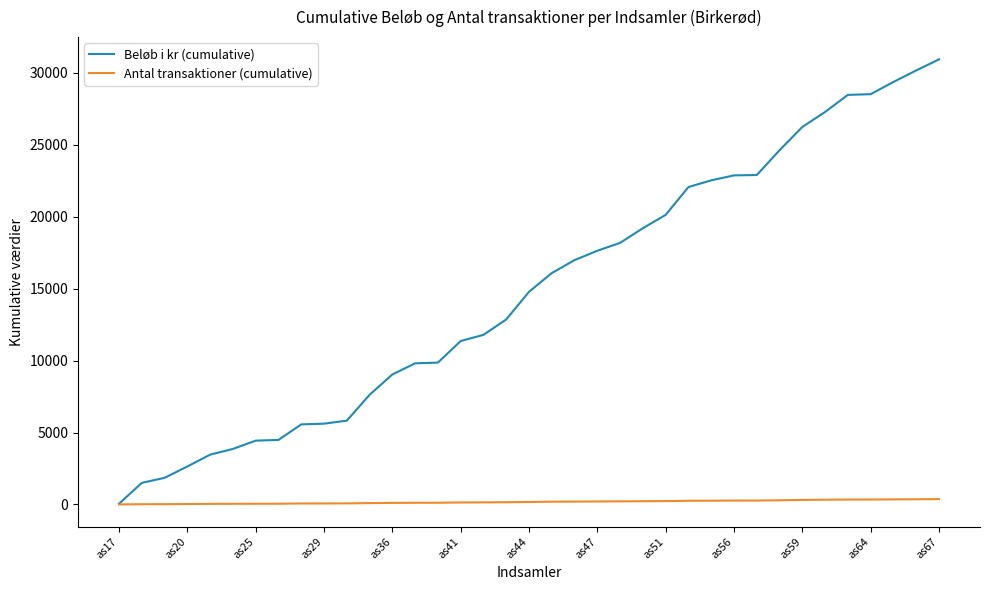

Which series has the widest spread of values?

Beløb i kr (cumulative)